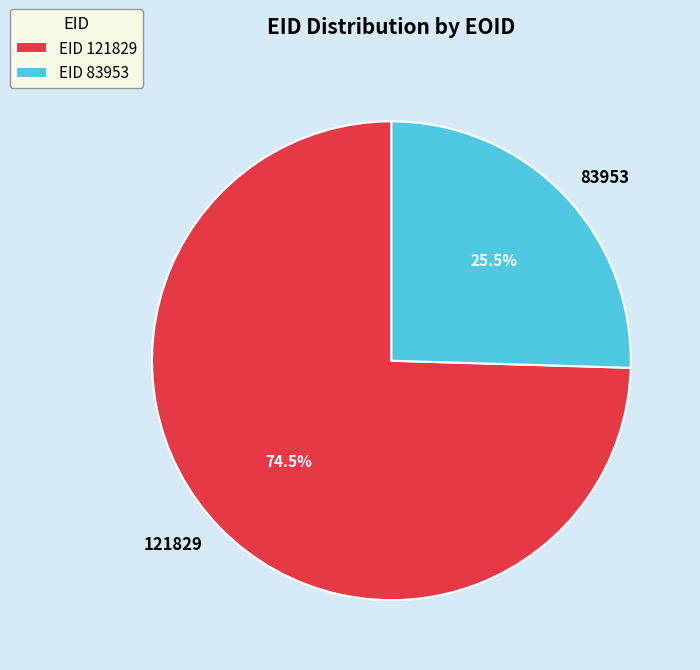

True or false: 121829 accounts for 60% of the total.

False